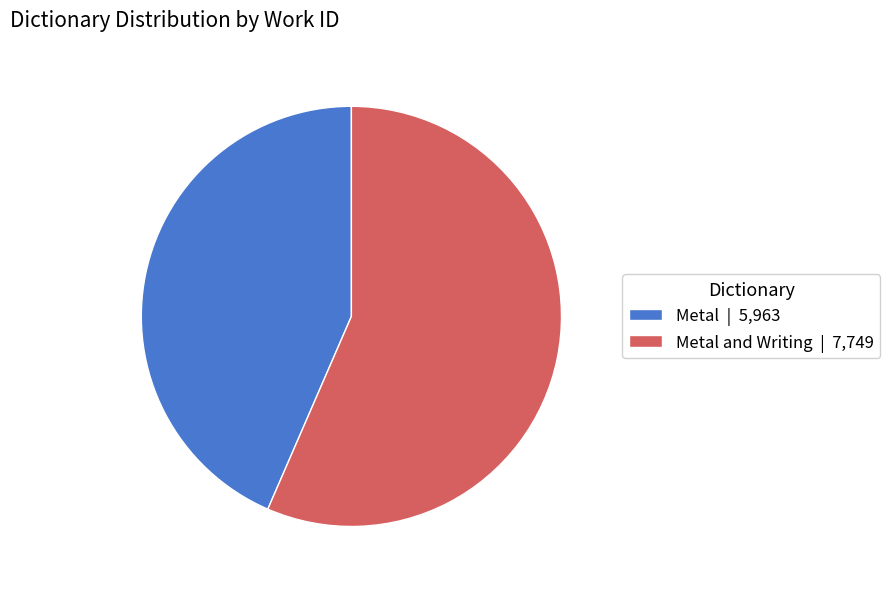

Combined, do Metal | 5,963 and Metal and Writing | 7,749 account for over 50%?

Yes